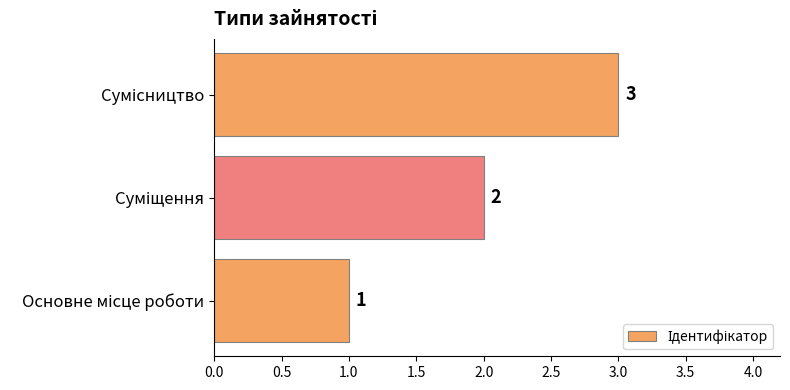

What is the sum of all values?

6